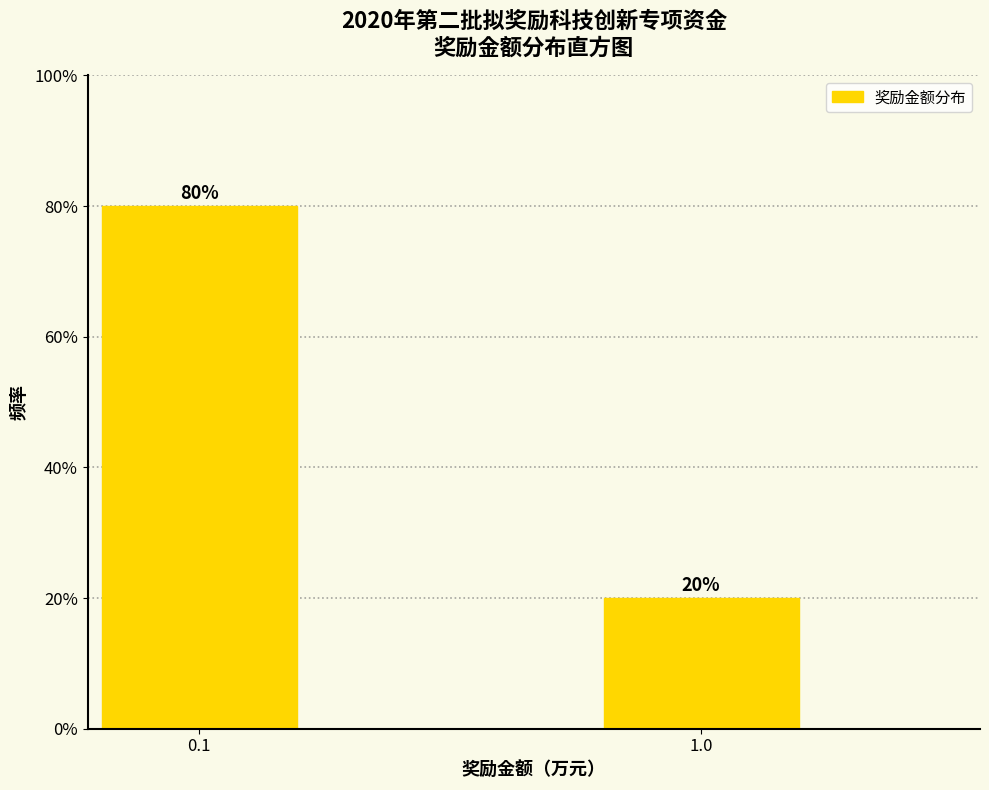

Are the bars horizontal?

No